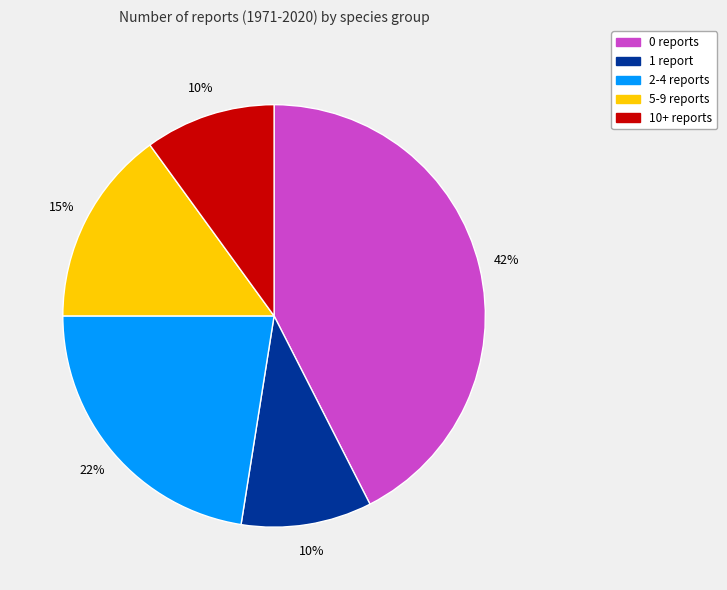

How many slices are in this pie chart?

5